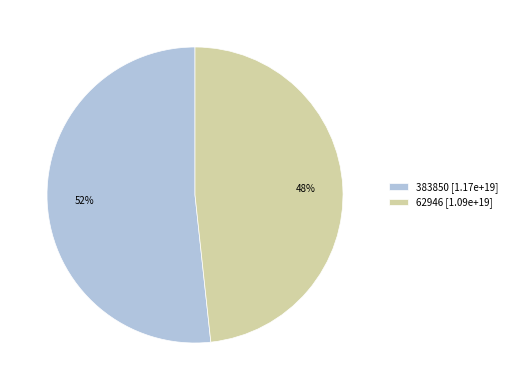

Is it true that 62946 is 48% of the pie?

True